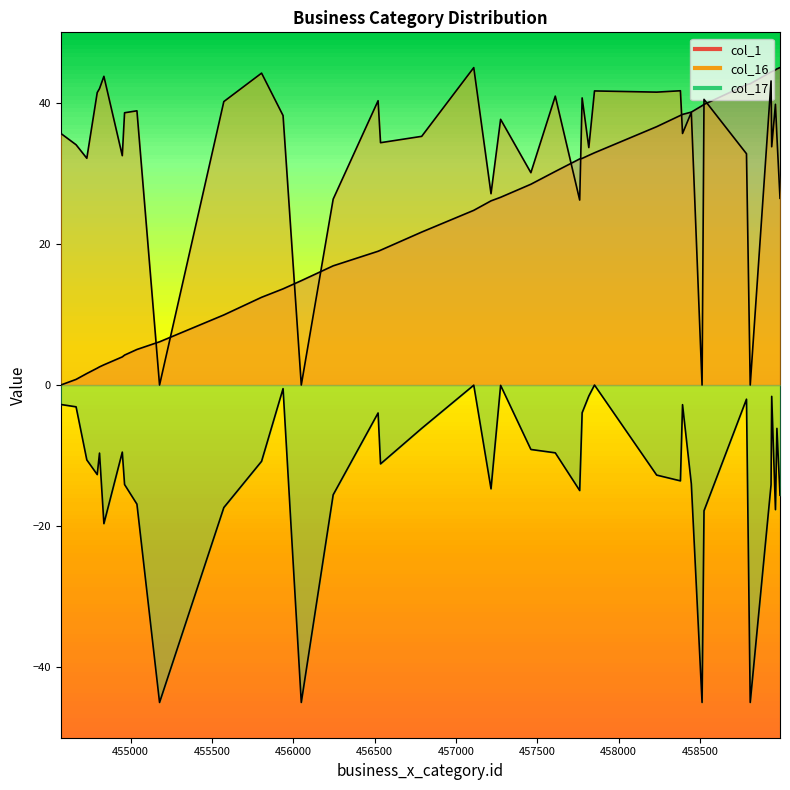

Reading left to right, what are all the values shown in this chart?

col_1: 454571=0.0	454665=0.8	454731=1.6	454795=2.4	454809=2.6	454836=2.9	454949=4.0	454963=4.2	455039=5.0	455178=6.1	455573=9.9	455805=12.4	455937=13.6	456049=14.8	456245=16.9	456521=19.0	456536=19.1	456789=21.7	457109=24.8	457215=26.1	457274=26.6	457460=28.5	457610=30.3	457760=32.1	457775=32.1	457816=32.6	457851=32.9	458233=36.6	458379=38.2	458392=38.4	458446=38.7	458512=39.6	458524=39.8	458785=42.6	458808=42.7	458936=44.4	458940=44.4	458963=44.7	458972=44.8	458991=45.0
col_16: 454571=35.7	454665=34.1	454731=32.1	454795=41.5	454809=42.0	454836=43.8	454949=32.5	454963=38.6	455039=38.9	455178=0.0	455573=40.2	455805=44.2	455937=38.2	456049=0.0	456245=26.4	456521=40.3	456536=34.4	456789=35.3	457109=45.0	457215=27.1	457274=37.7	457460=30.1	457610=41.0	457760=26.2	457775=40.7	457816=33.7	457851=41.7	458233=41.5	458379=41.7	458392=35.7	458446=38.7	458512=0.0	458524=40.5	458785=32.8	458808=0.0	458936=43.1	458940=33.8	458963=39.8	458972=35.3	458991=26.5
col_17: 454571=-2.8	454665=-3.1	454731=-10.6	454795=-12.7	454809=-9.6	454836=-19.7	454949=-9.5	454963=-14.1	455039=-16.9	455178=-45.0	455573=-17.4	455805=-10.8	455937=-0.5	456049=-45.0	456245=-15.6	456521=-4.0	456536=-11.2	456789=-6.1	457109=-0.0	457215=-14.7	457274=-0.0	457460=-9.1	457610=-9.6	457760=-15.0	457775=-3.9	457816=-1.6	457851=-0.0	458233=-12.8	458379=-13.6	458392=-2.8	458446=-14.0	458512=-45.0	458524=-17.8	458785=-2.0	458808=-45.0	458936=-14.1	458940=-1.6	458963=-17.7	458972=-6.1	458991=-15.6